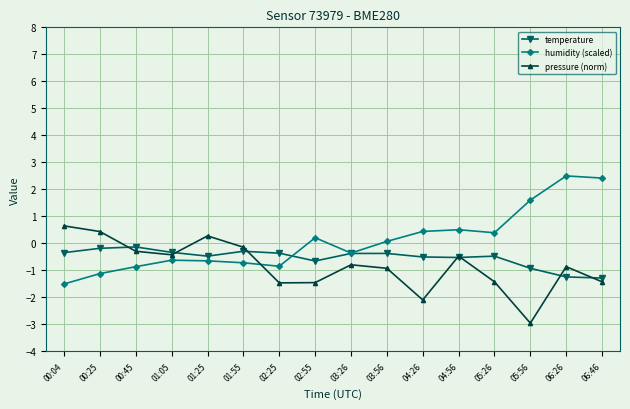

How many values in humidity (scaled) are above zero?

8